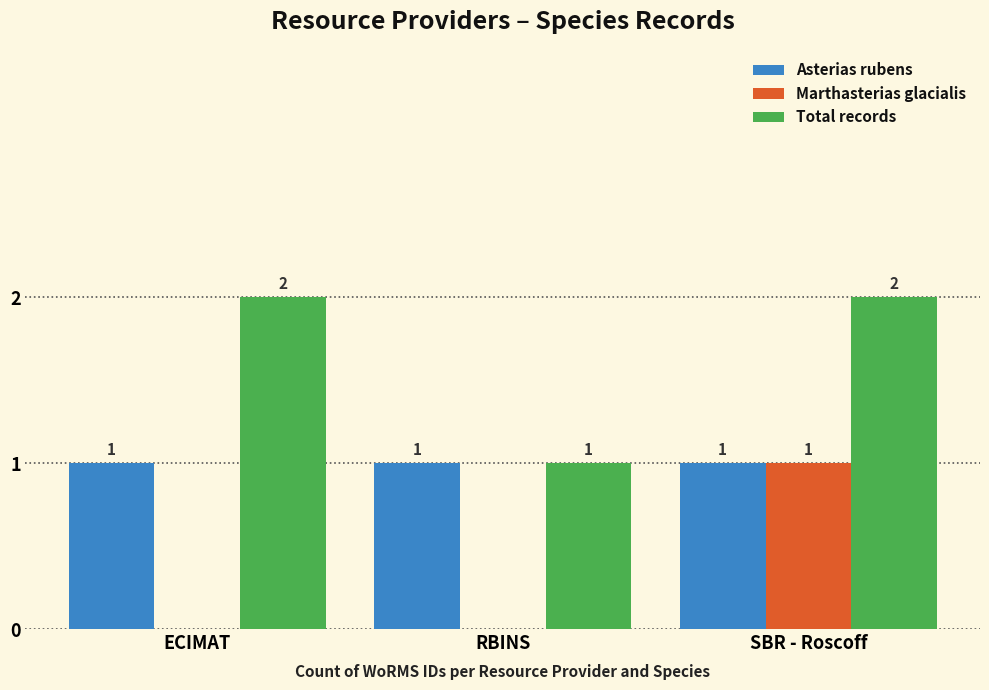

True or false: Asterias rubens has a value of 0 at ECIMAT.

False